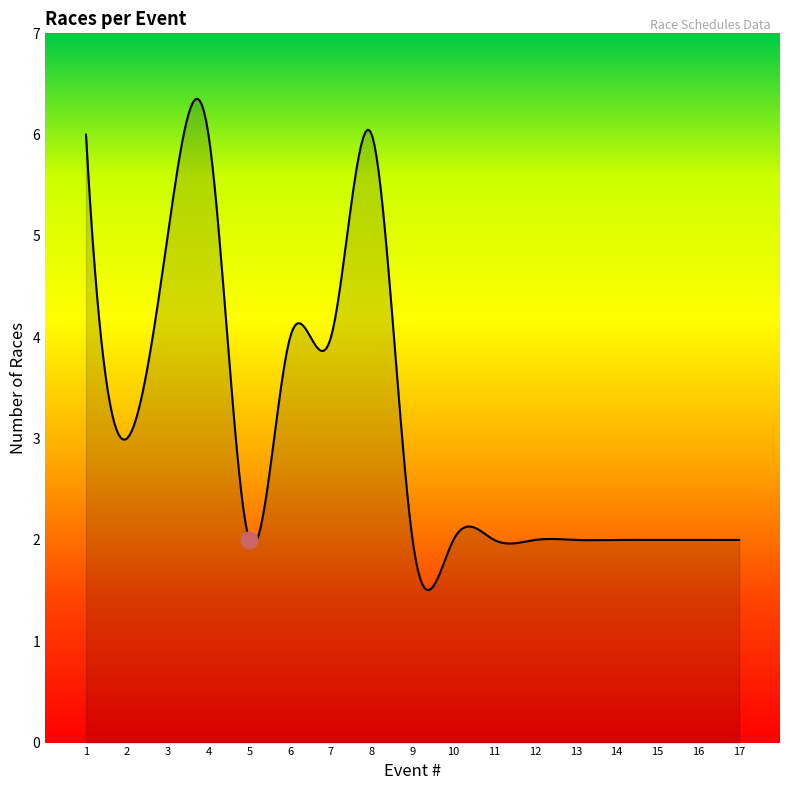

What is the difference between the maximum and minimum values?

4.8